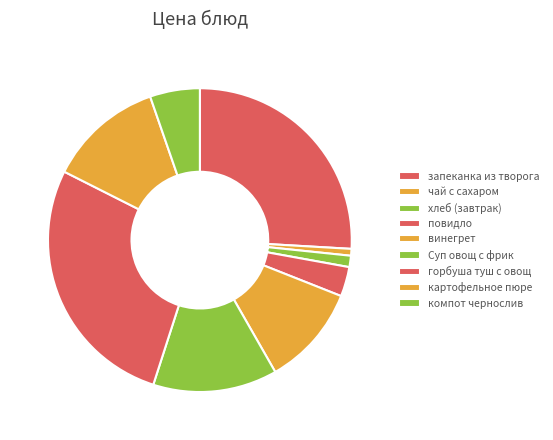

True or false: Суп овощ с фрик accounts for 24% of the total.

False